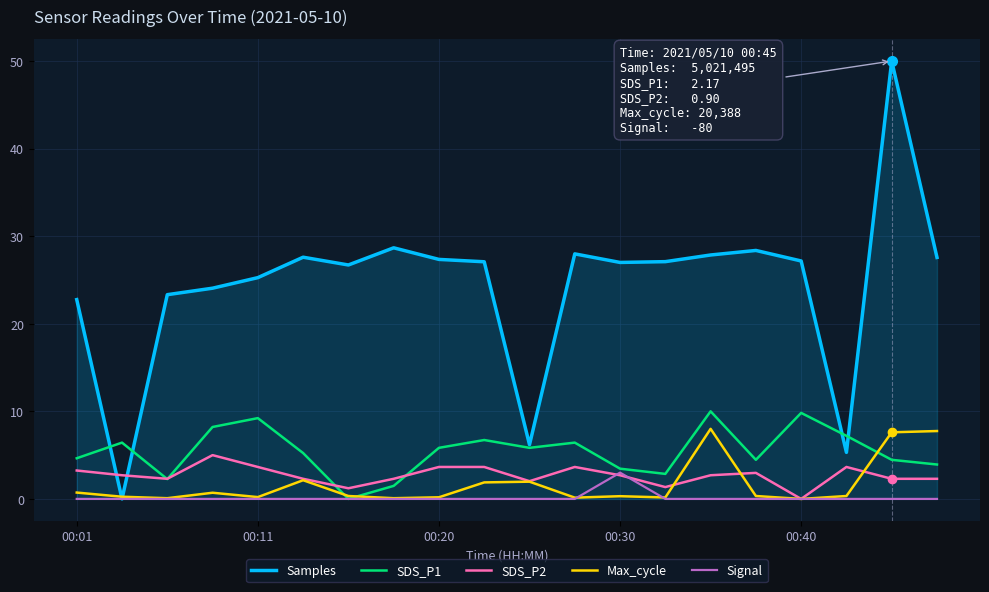

What is the maximum value shown in the chart?

50.0